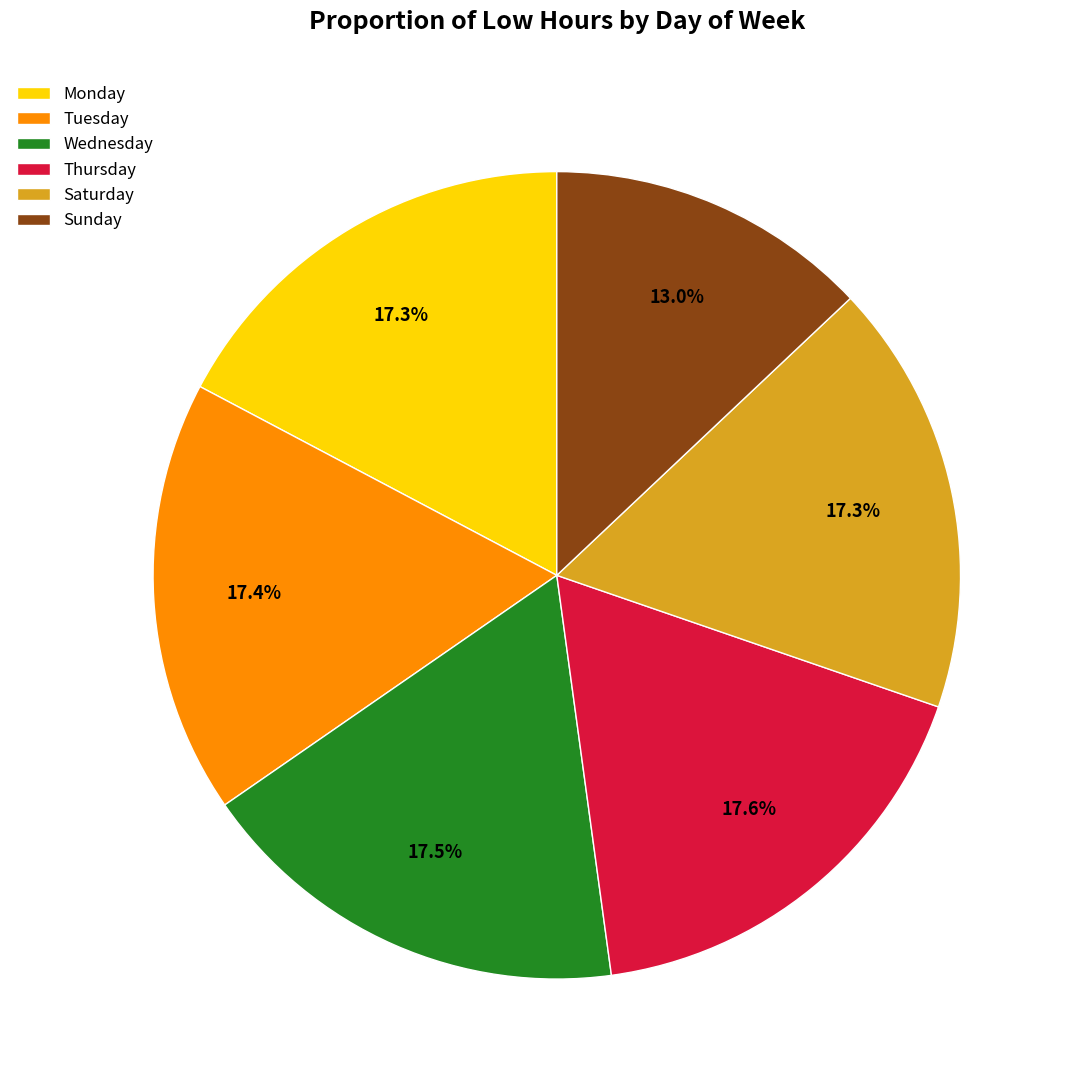

Is Saturday the majority of the pie?

No